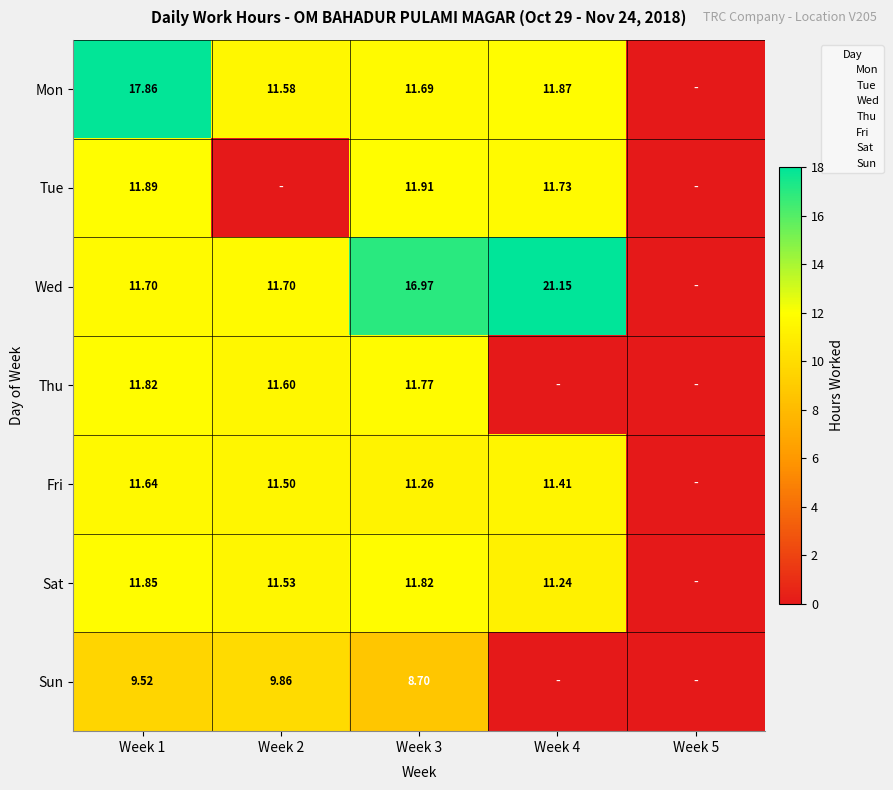

What is the total value across all series at Week 4?

67.4